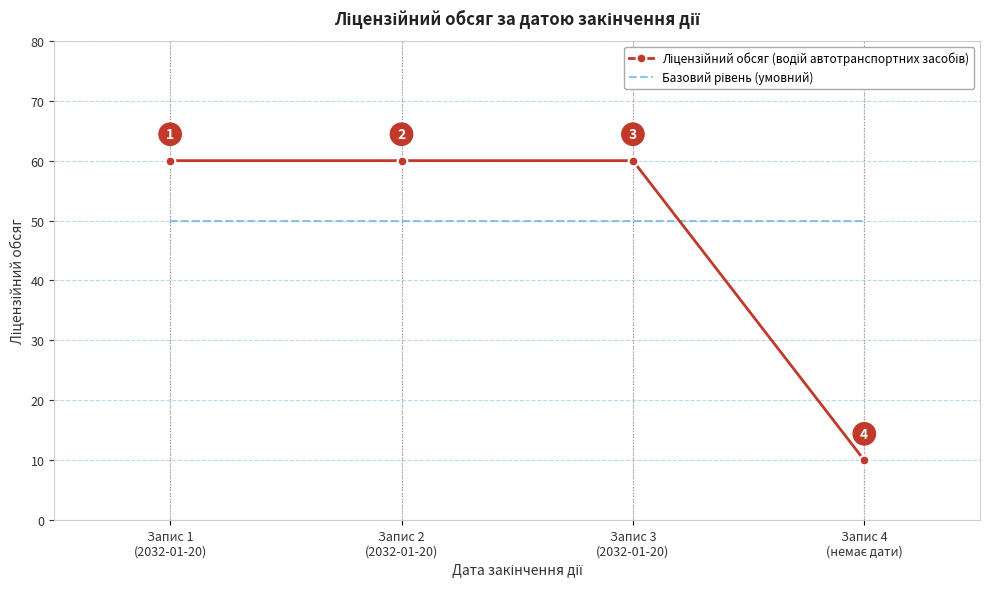

At how many categories does at least one series exceed 11?

4